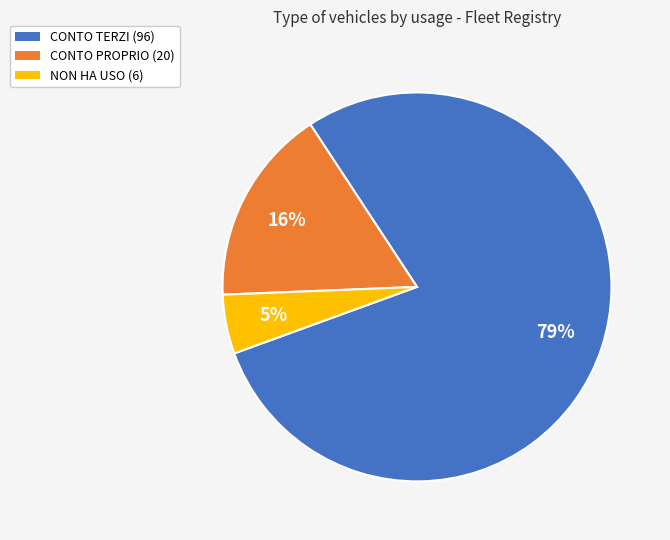

Combined, do NON HA USO and CONTO PROPRIO account for over 50%?

No